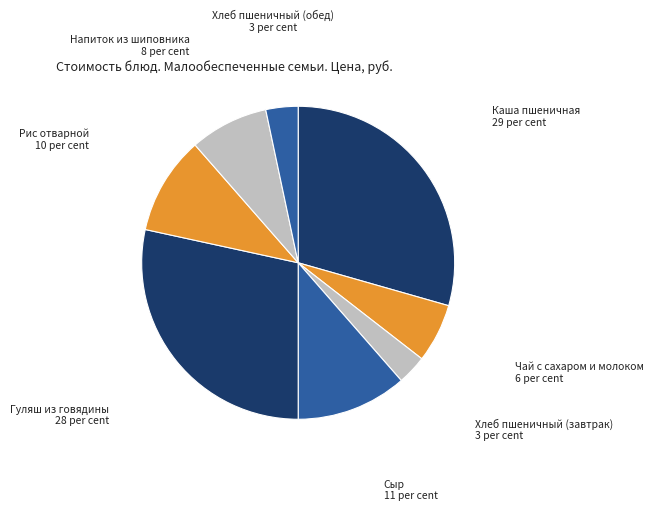

Count the number of slices in the pie.

8